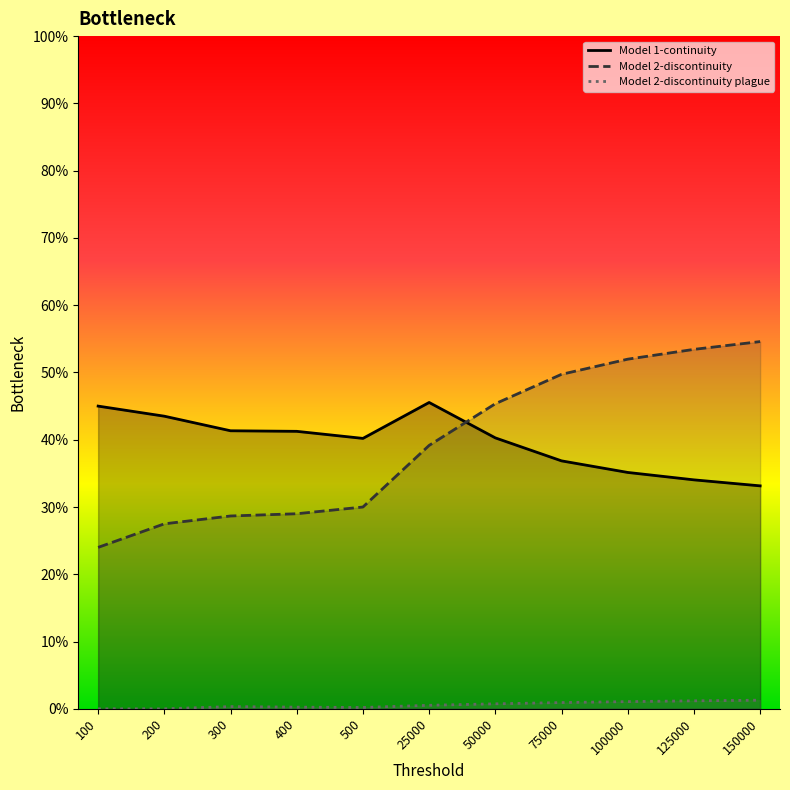

Count the number of categories in the chart.

11